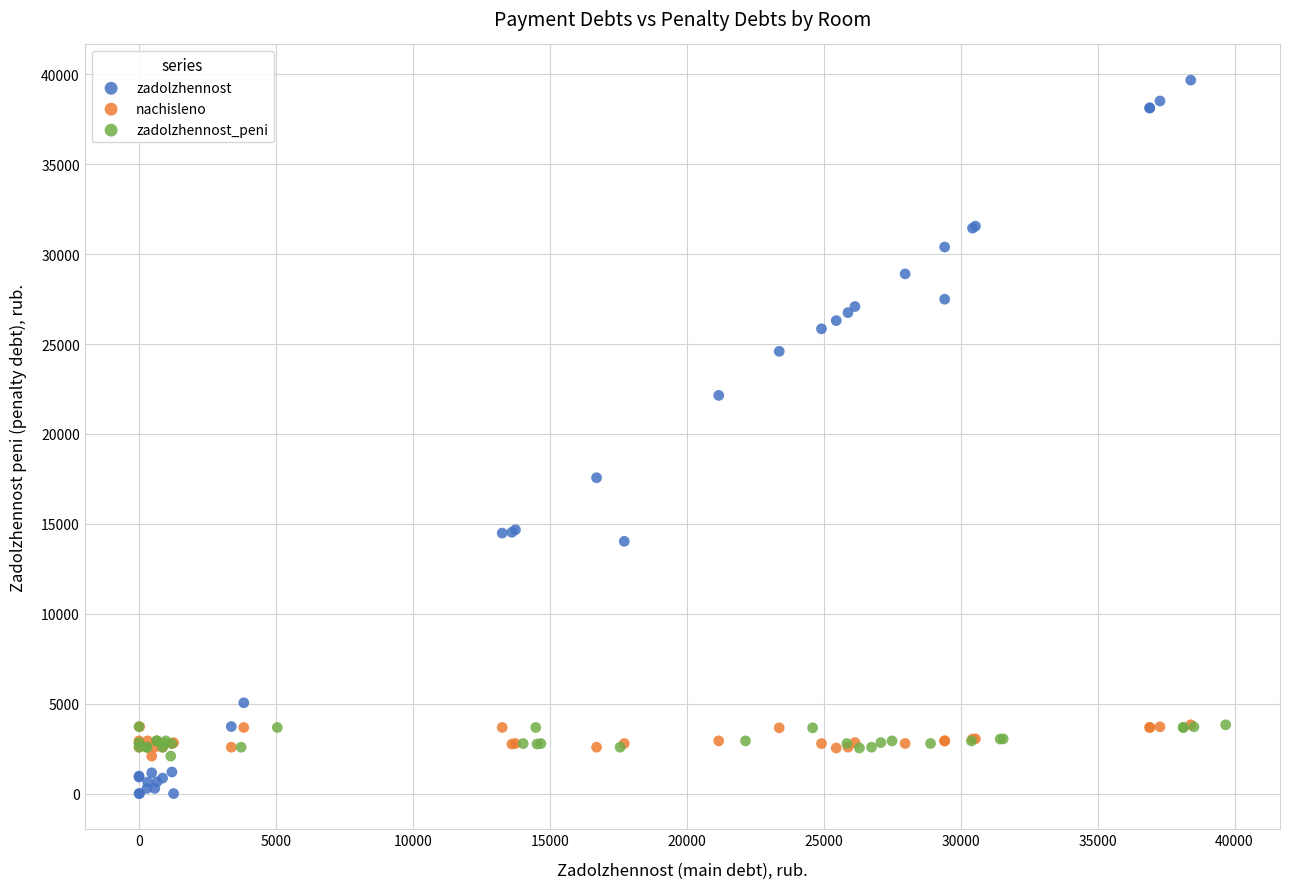

Which series reaches the maximum Y coordinate?

zadolzhennost